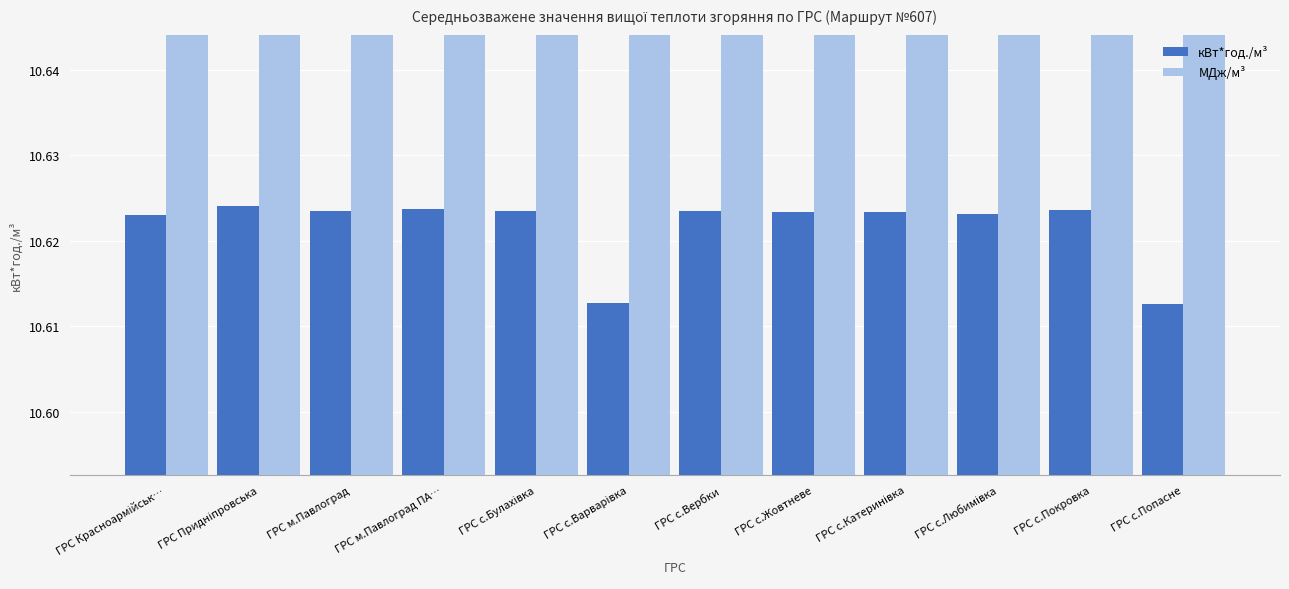

What is the value of the МДж/м³ bar at the 2nd from the left?

38.2